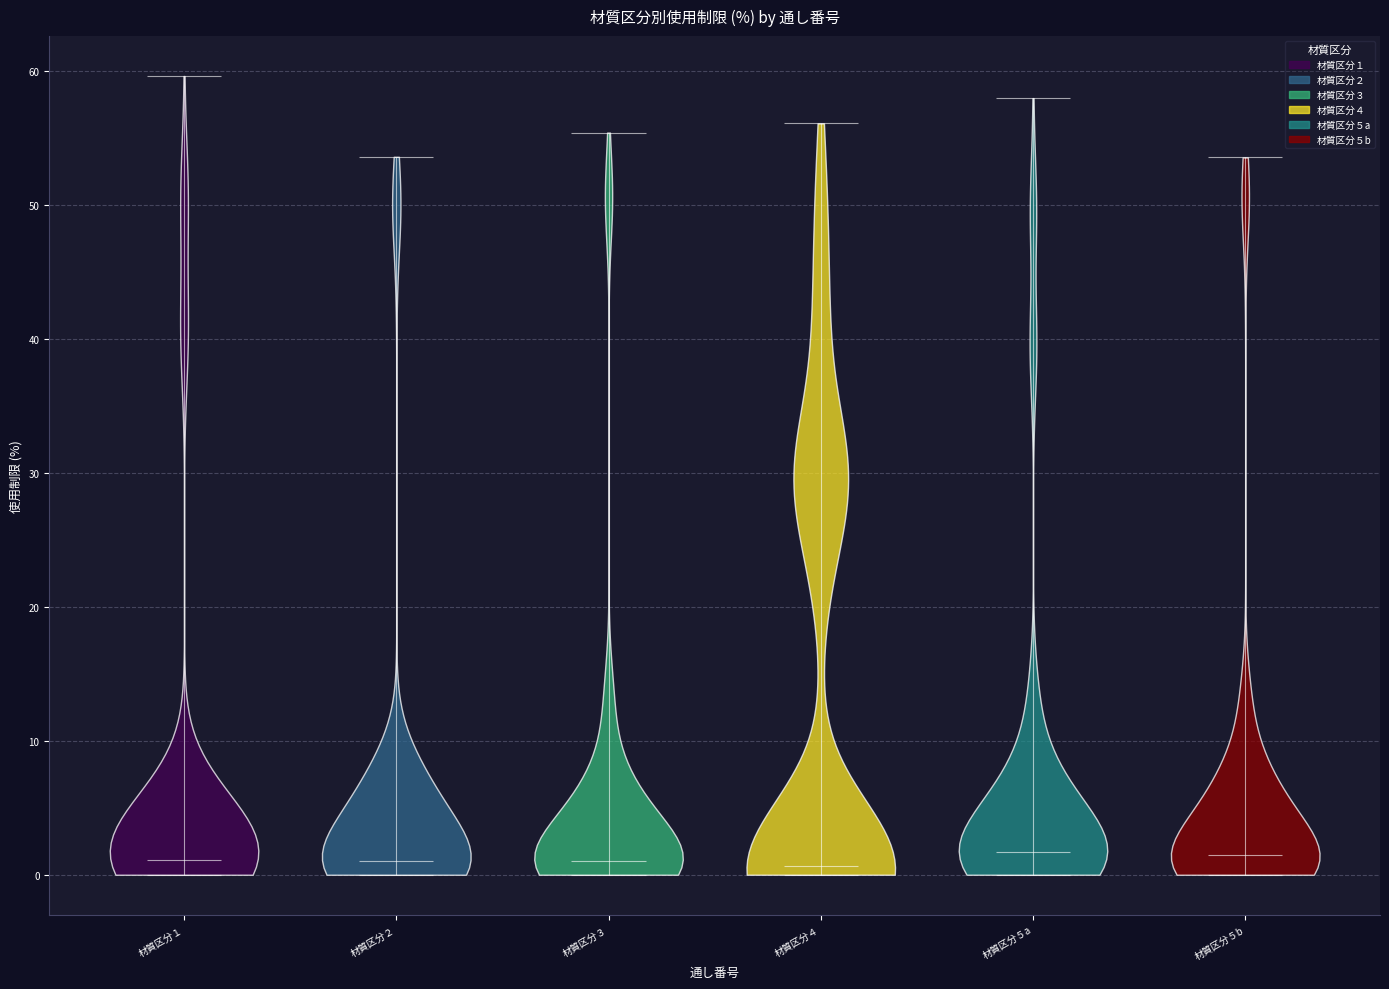

Reading left to right, read every violin against the y-axis: where its median line is, and the lowest and highest points it reaches. The values are not printed on the chart, so give them approximately, as read against the axis.

材質区分１: median line 1, lowest point 0, highest point 60
材質区分２: median line 1, lowest point 0, highest point 54
材質区分３: median line 1, lowest point 0, highest point 55
材質区分４: median line 1, lowest point 0, highest point 56
材質区分５a: median line 2, lowest point 0, highest point 58
材質区分５b: median line 1, lowest point 0, highest point 54